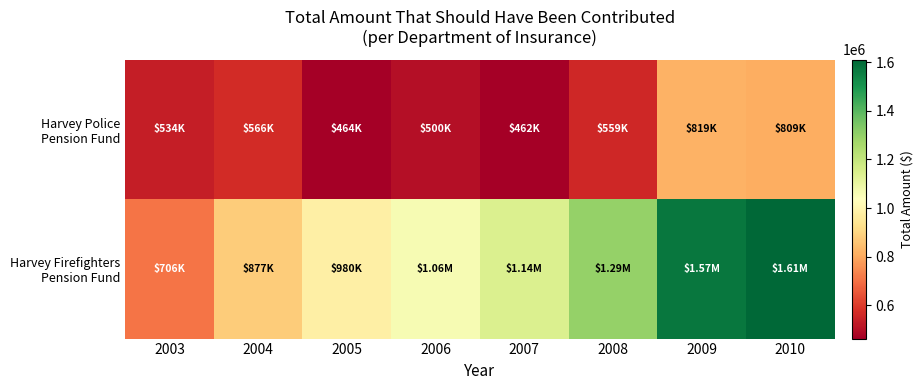

How many distinct data groups are displayed?

2